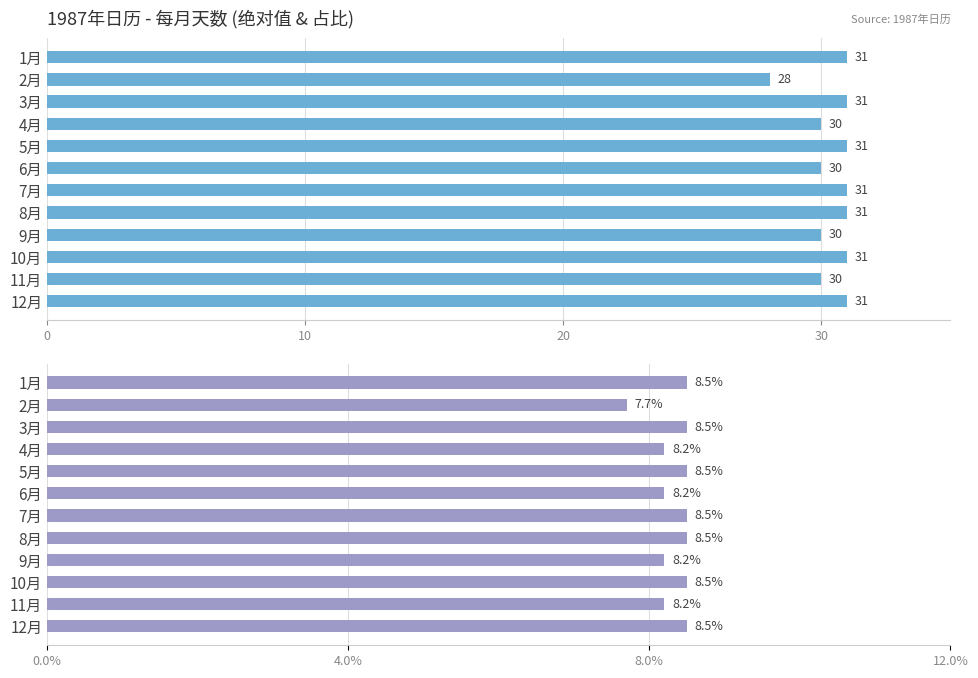

What is the average value of the Days in Month series?

30.4